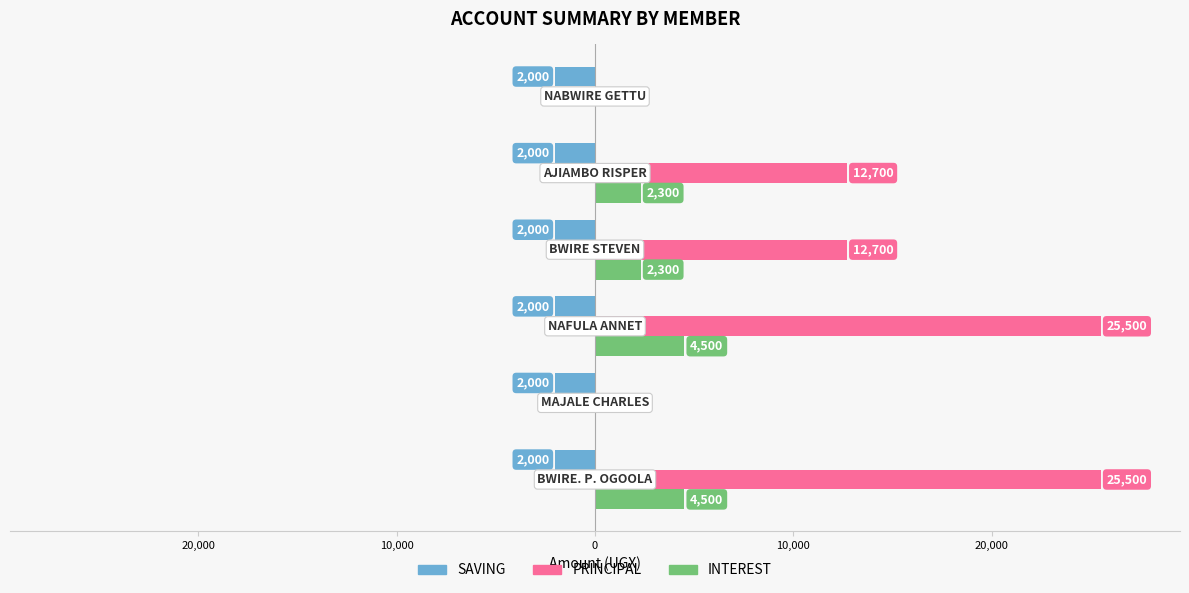

What are all the series names shown in the legend?

SAVING, PRINCIPAL, INTEREST